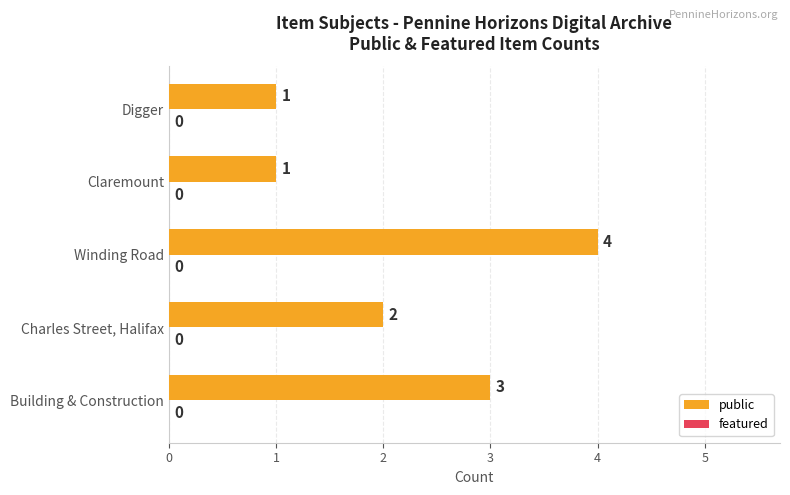

True or false: the data shows 0 at Digger.

False